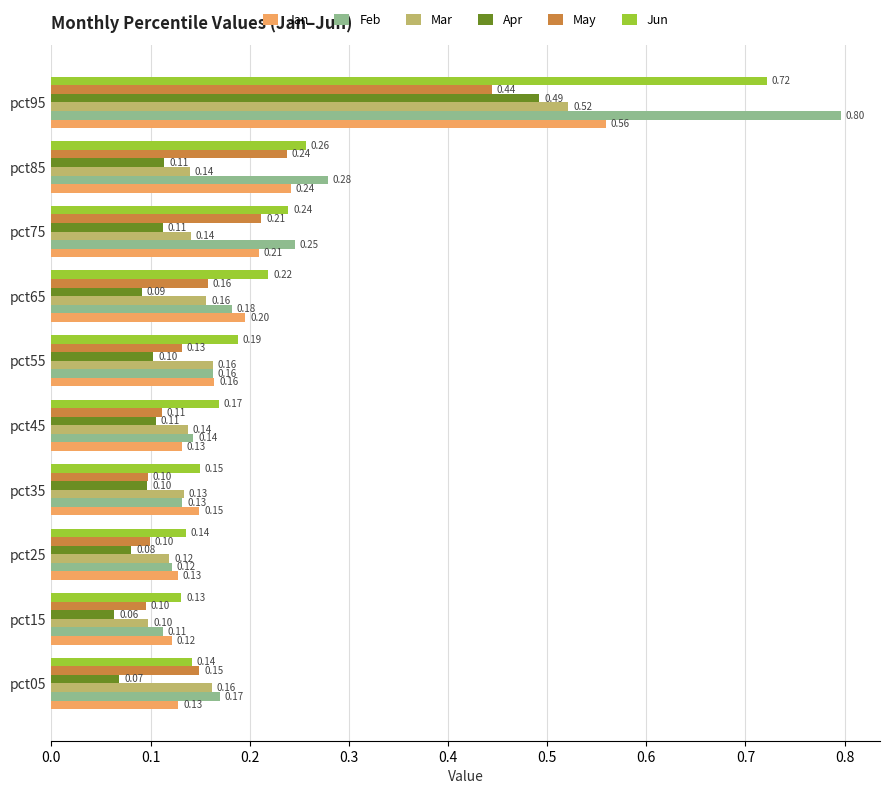

List the series in order of their peak value, lowest first.

May, Apr, Mar, Jan, Jun, Feb